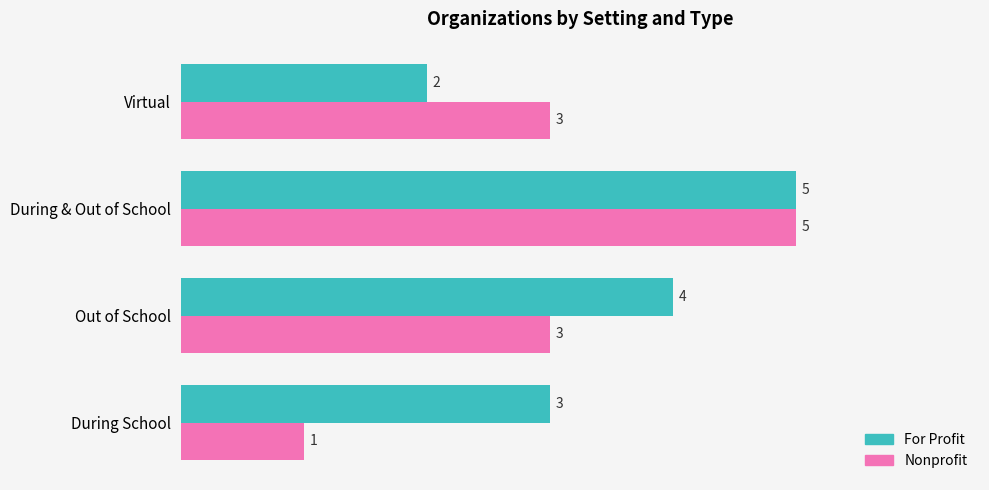

Which series has the widest spread of values?

Nonprofit